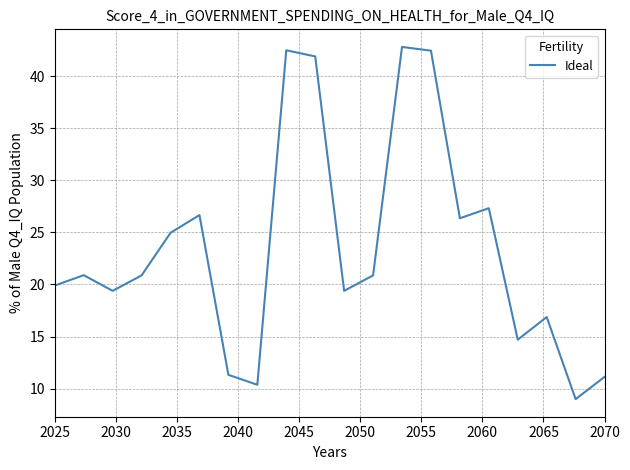

What is the difference between the maximum and minimum values?

33.8